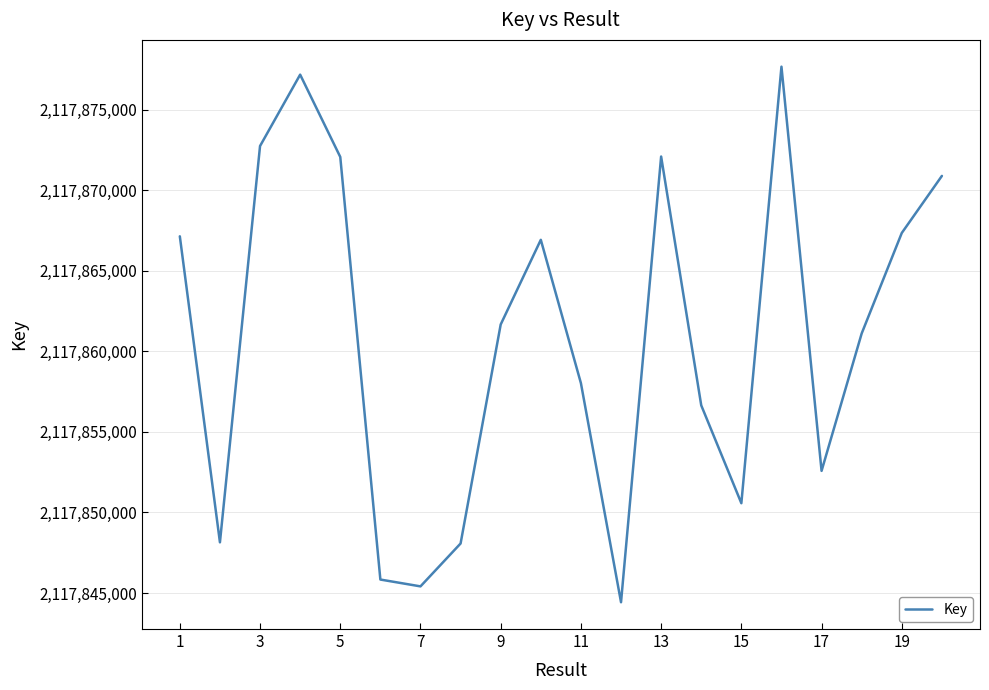

True or false: there are more than 1 points higher than both neighbors.

True